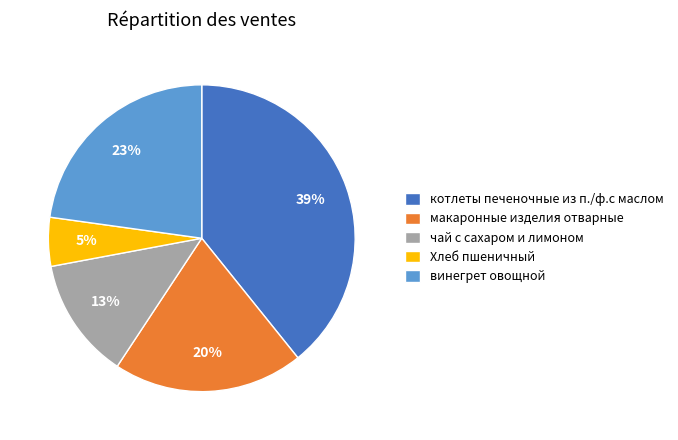

True or false: макаронные изделия отварные accounts for 20% of the total.

True